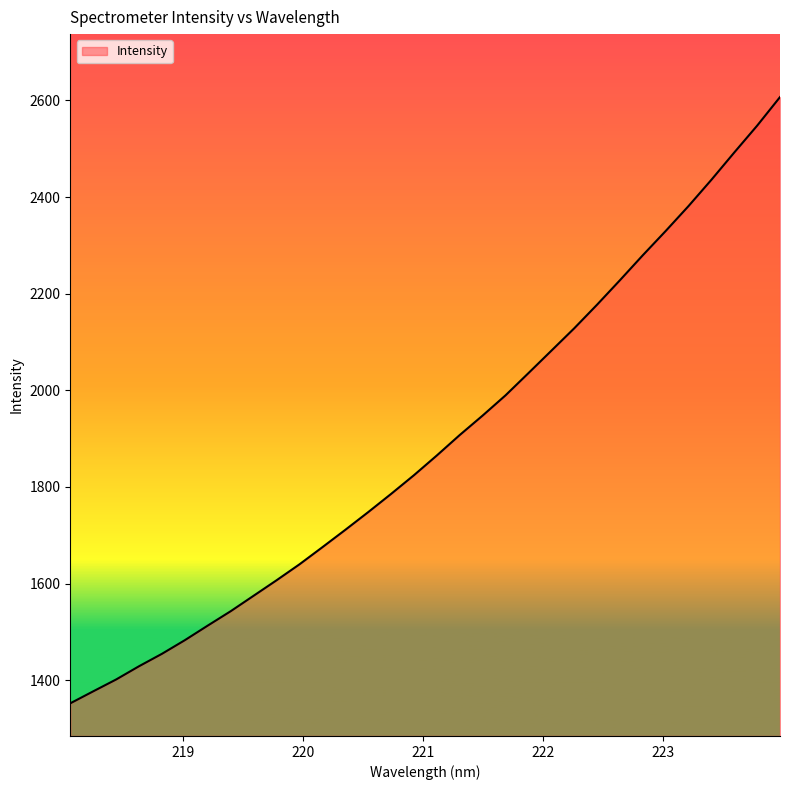

What is the maximum value shown in the chart?

2607.1